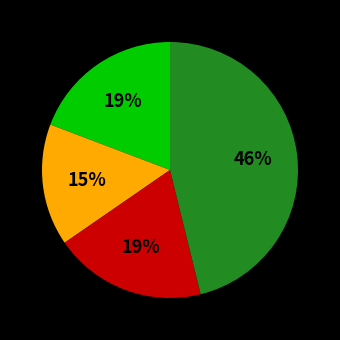

To the nearest percent, what is the average slice percentage?

25%